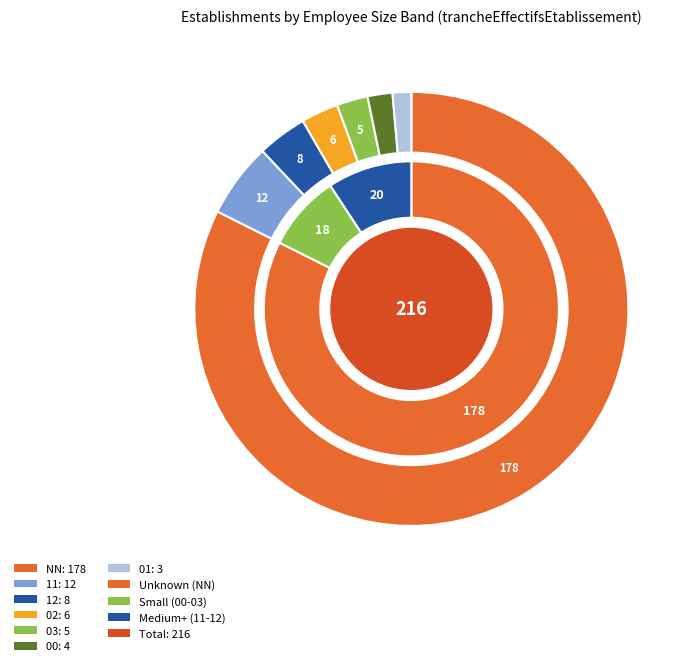

Which has a higher value, 12 or 02?

12